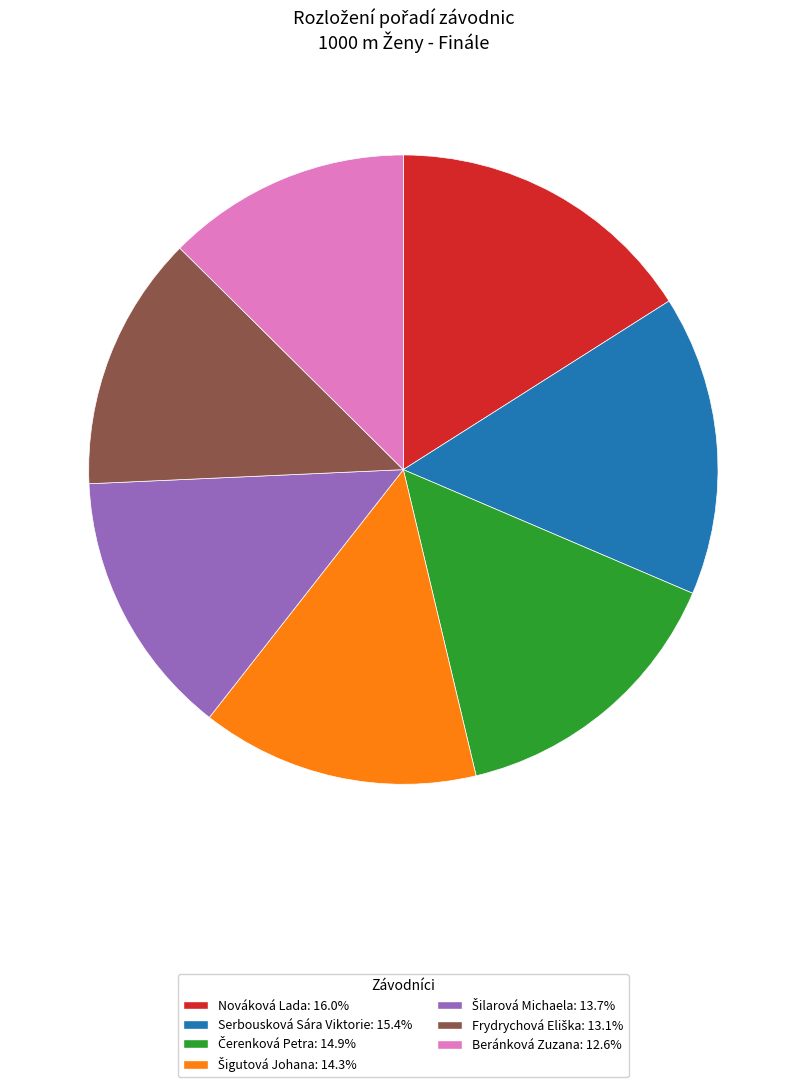

Is there any slice that represents more than half of the pie?

No